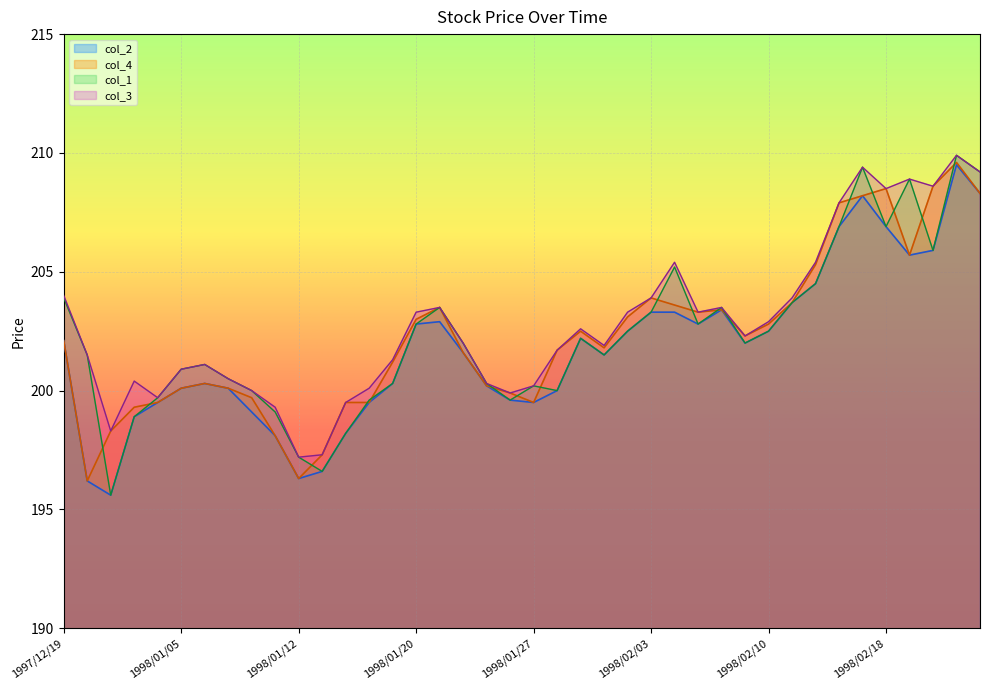

Which series changed the most between 1998/01/16 and 1998/01/20?

col_4